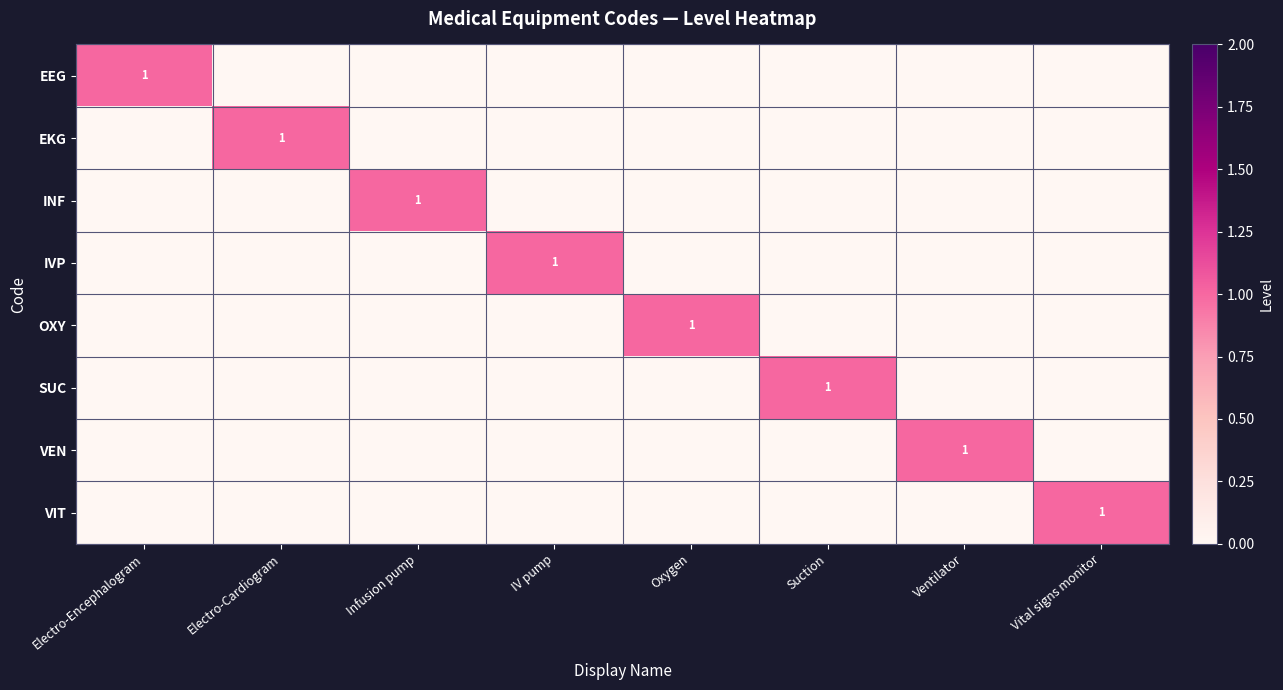

The SUC series shows 2 at Suction. True or false?

False